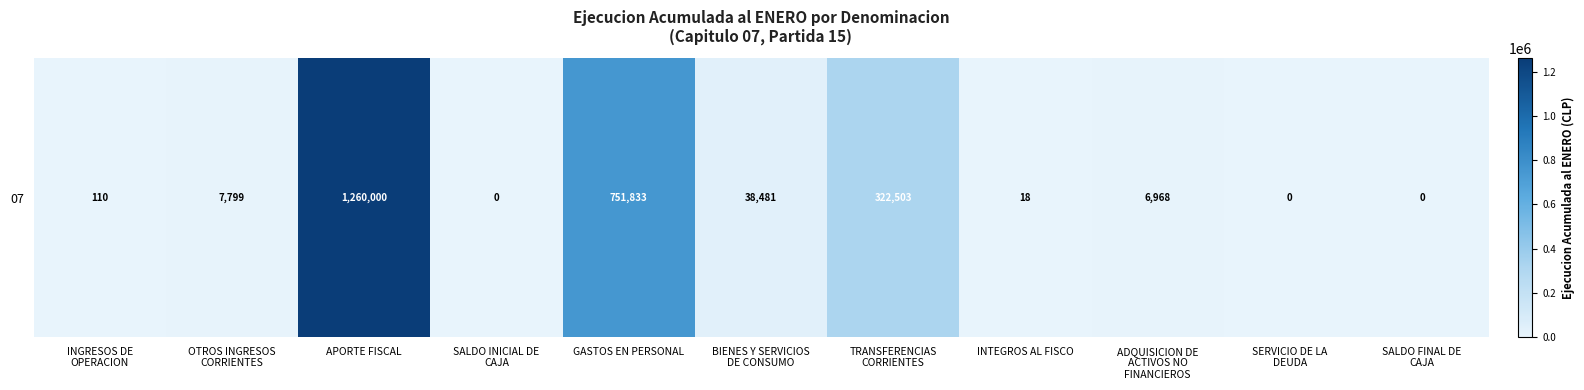

Between INTEGROS AL FISCO and BIENES Y SERVICIOS
DE CONSUMO, which is larger?

BIENES Y SERVICIOS
DE CONSUMO